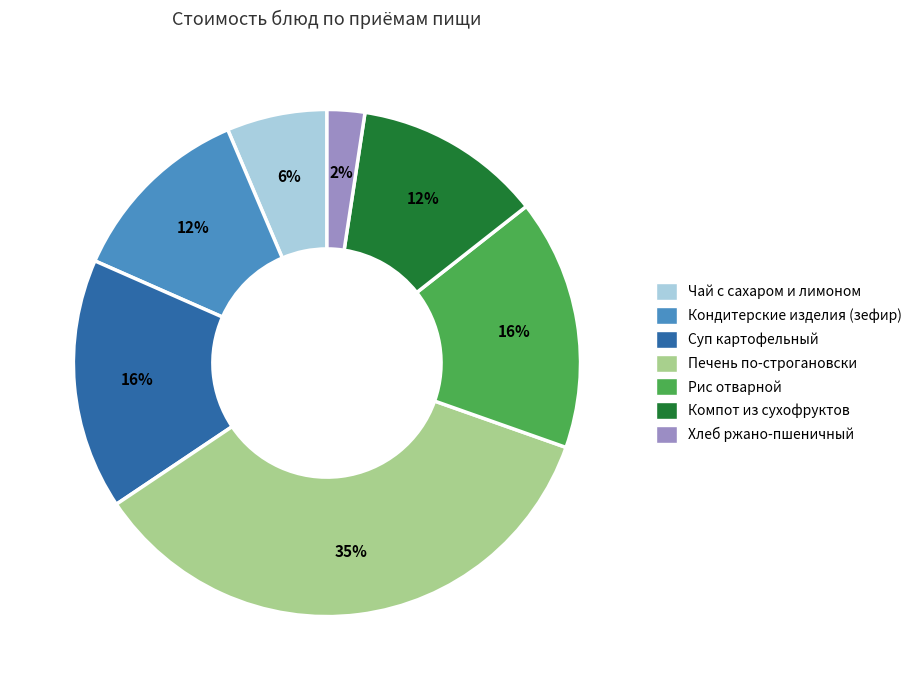

Does any single category account for the majority?

No